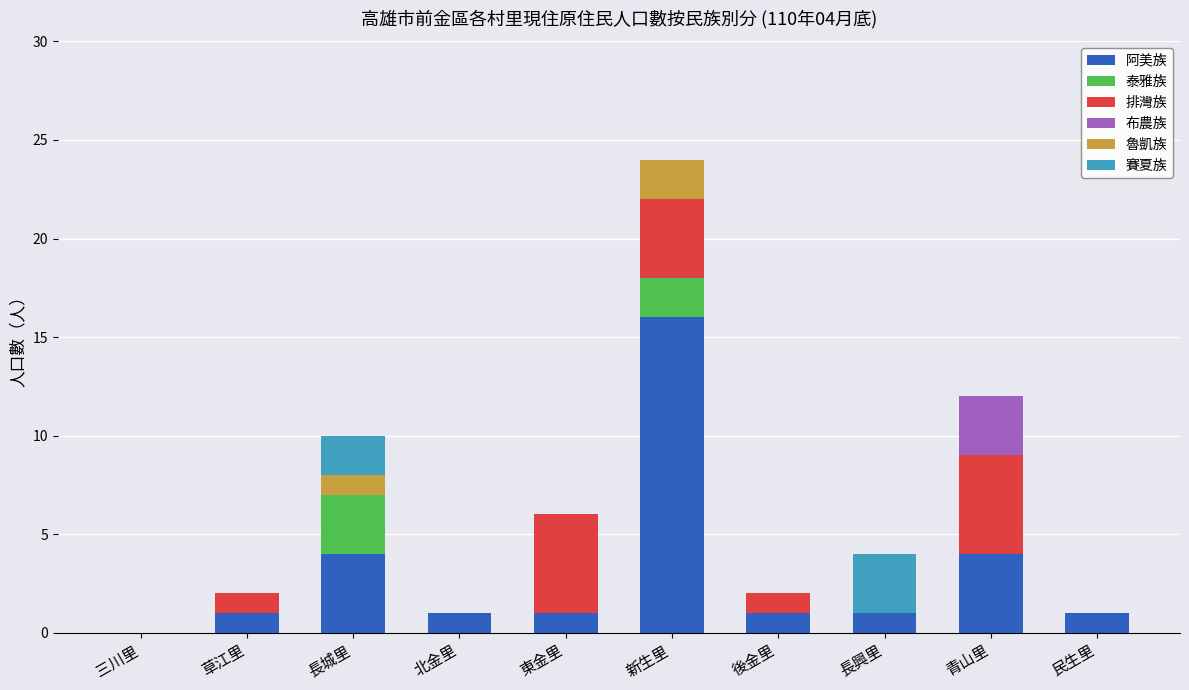

At which category is the sum across all series the highest?

新生里